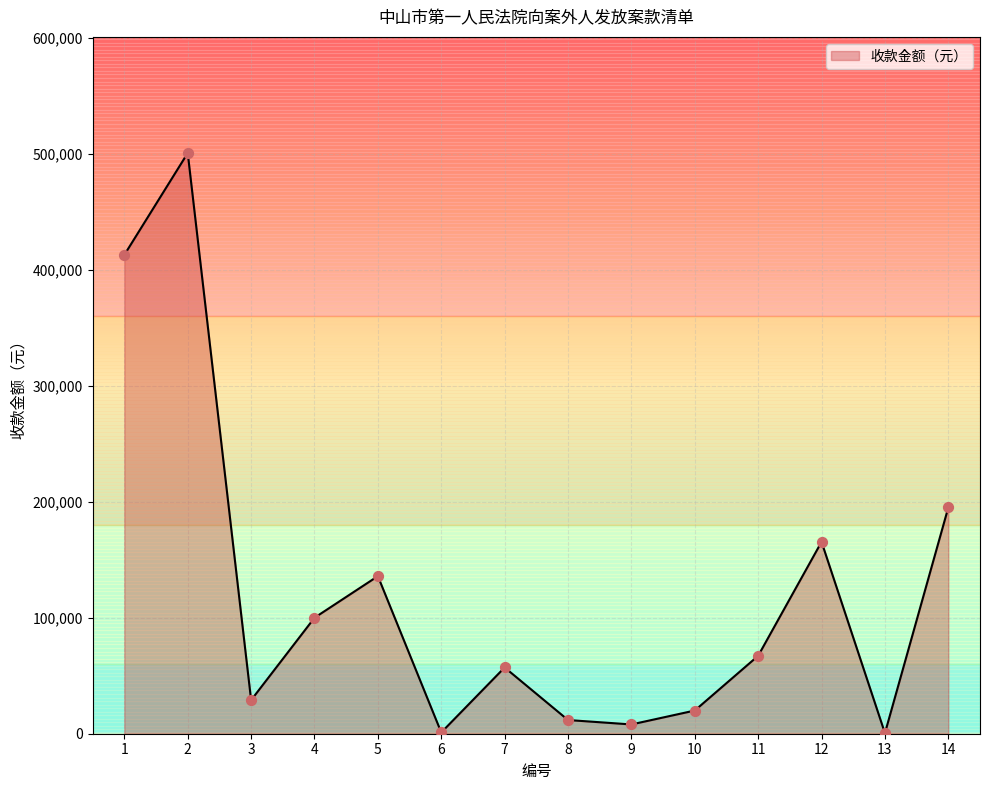

Approximately how many times larger is the value at 2 compared to 8?

42.4